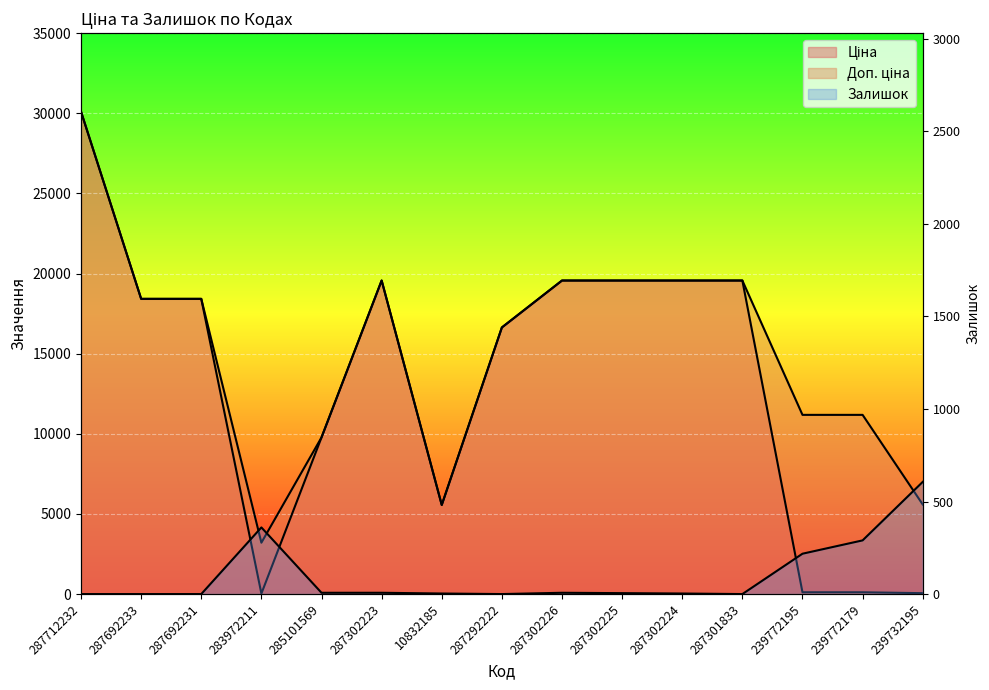

Reading left to right, what are all the values shown in this chart?

Ціна: 30102.8	18420.9	18420.9	32.0	9775.5	19564.9	5560.3	16636.8	19564.9	19564.9	19564.9	19564.9	111.8	111.8	55.9
Доп. ціна: 30102.8	18420.9	18420.9	3205.0	9775.5	19564.9	5560.3	16636.8	19564.9	19564.9	19564.9	19564.9	11182.0	11182.0	5591.0
Залишок: 0.0	0.0	0.0	360.0	7.0	7.0	3.0	0.0	7.0	5.0	3.0	0.0	218.0	290.0	606.0